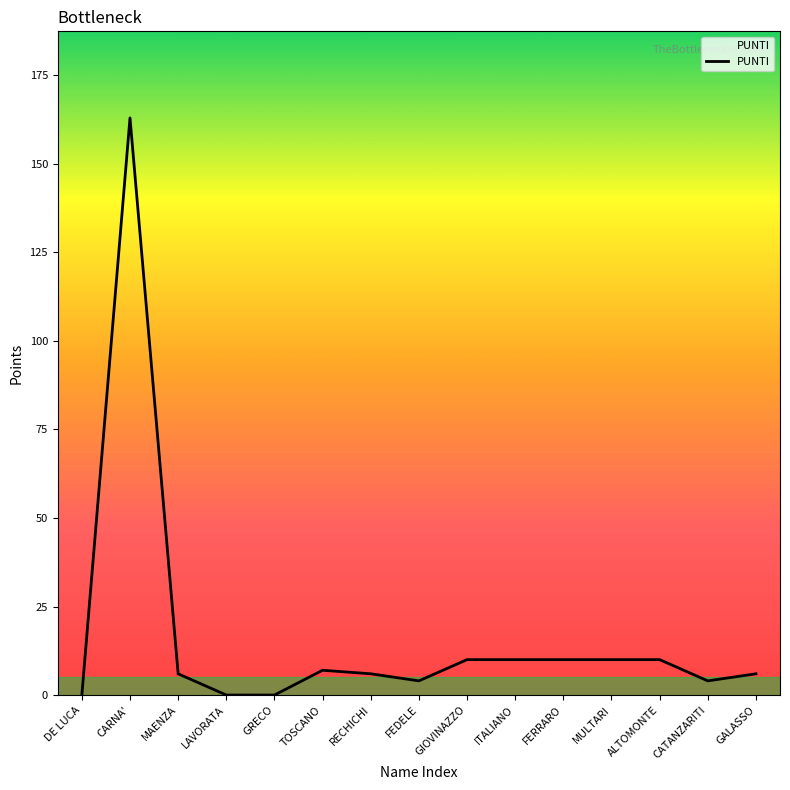

What is the maximum value shown in the chart?

163